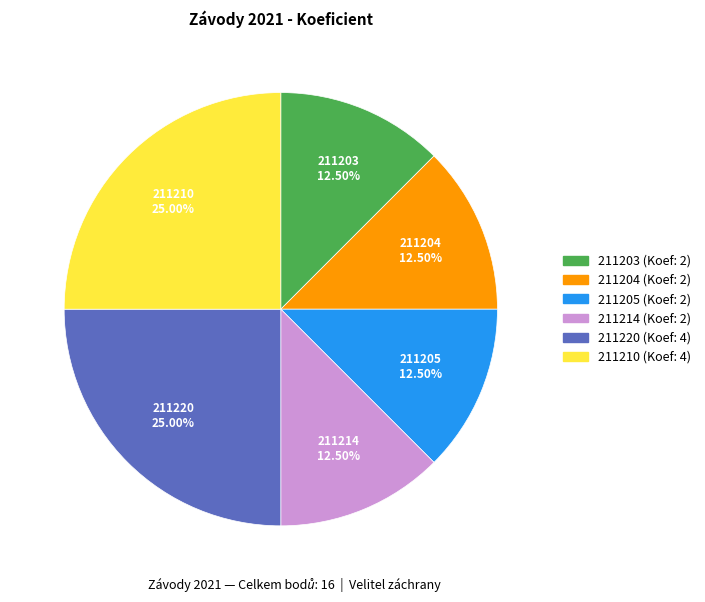

Does 211210 represent more than half of the total?

No